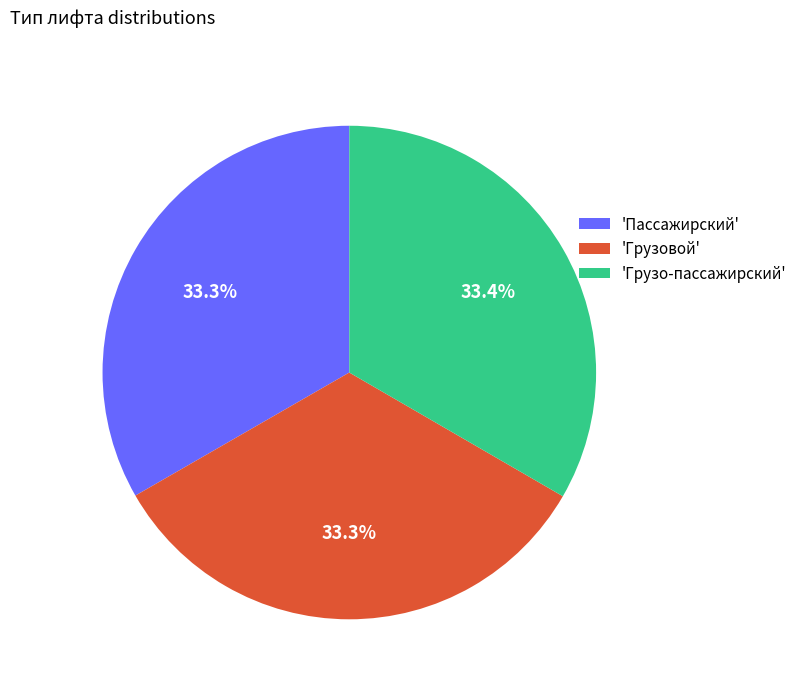

How many slices are in this pie chart?

3